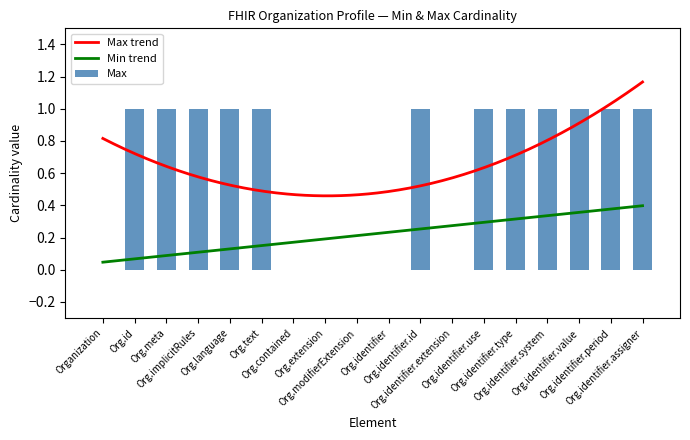

How many data points are less than 1?

6